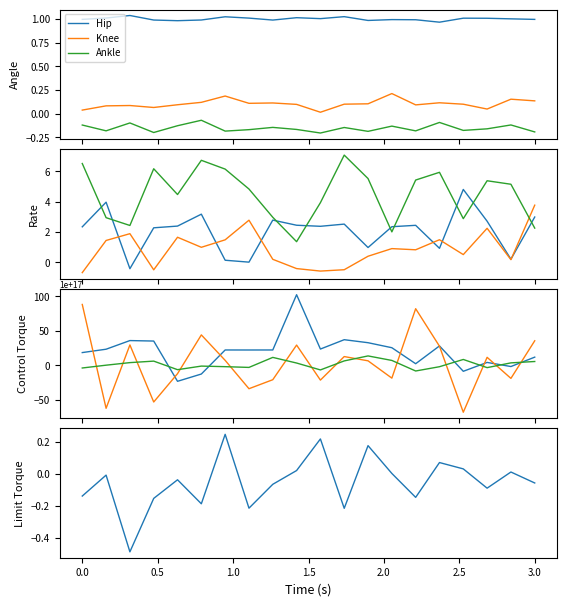

How many positive values does the Ankle series have?

8